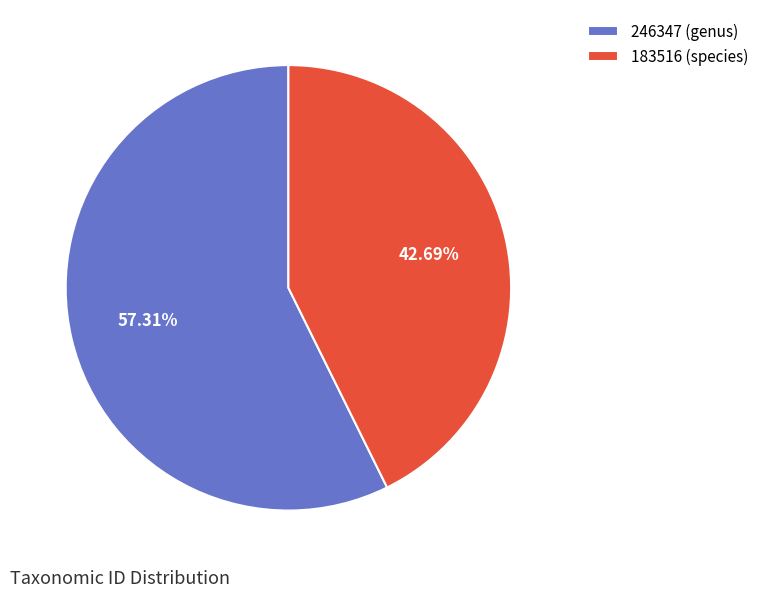

Rank the categories by value from highest to lowest.

246347 (genus), 183516 (species)